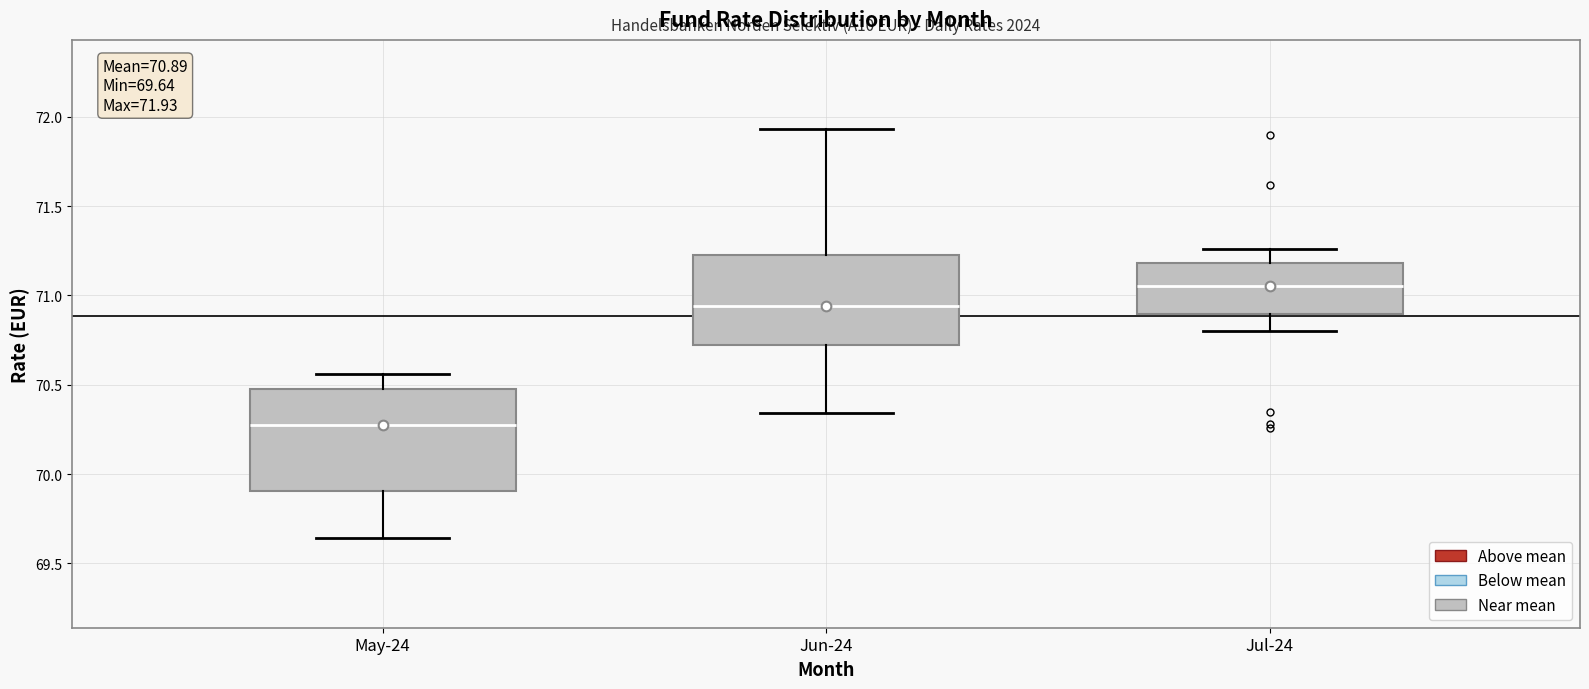

Which box is the tallest, from its lower edge to its upper edge?

May-24